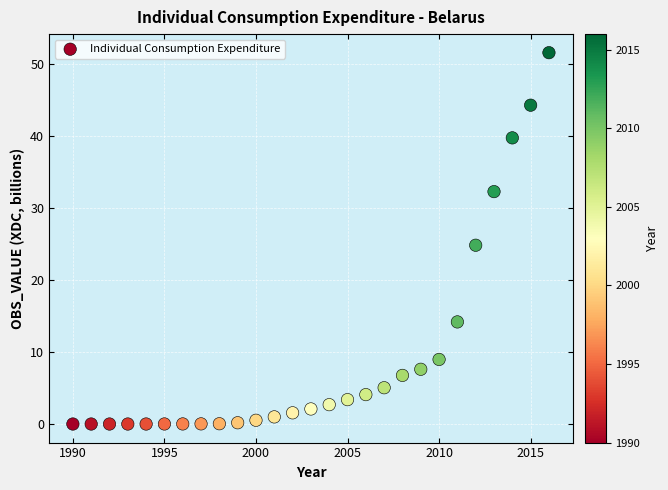

What is the range of X values (max minus min)?

26.0